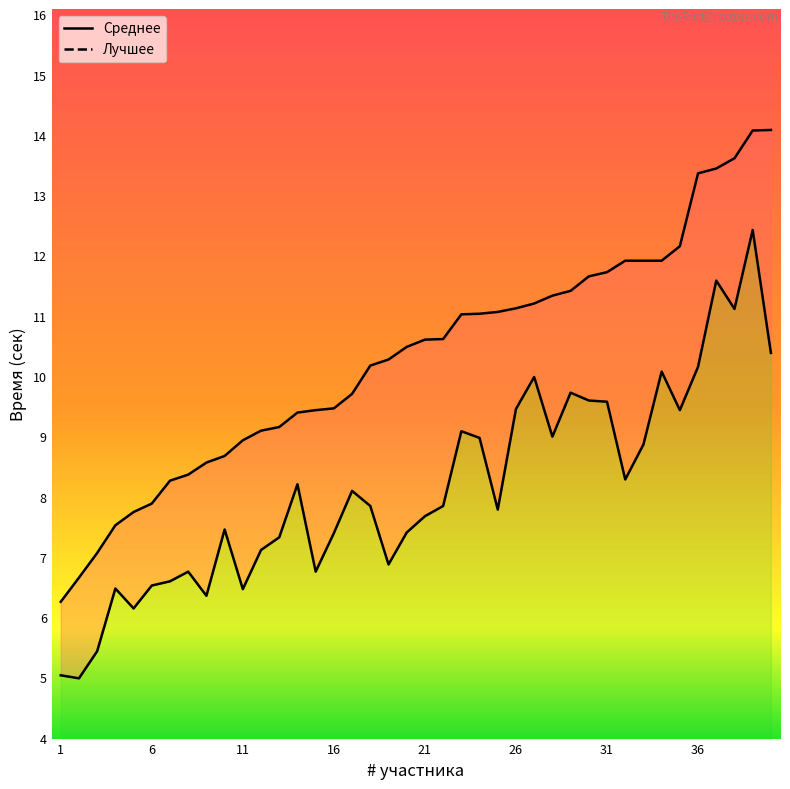

True or false: Среднее and Лучшее intersect in this chart.

False